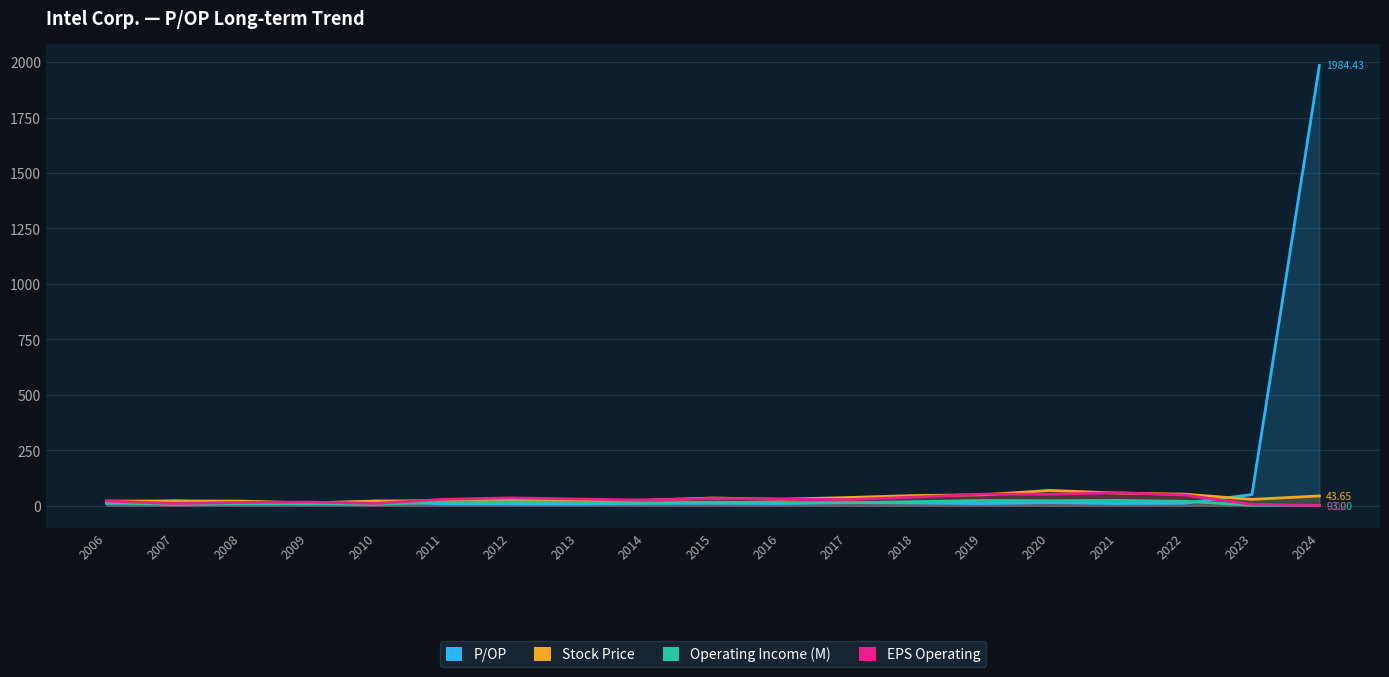

What is the spread (max minus min) of values at 2023?

47.6